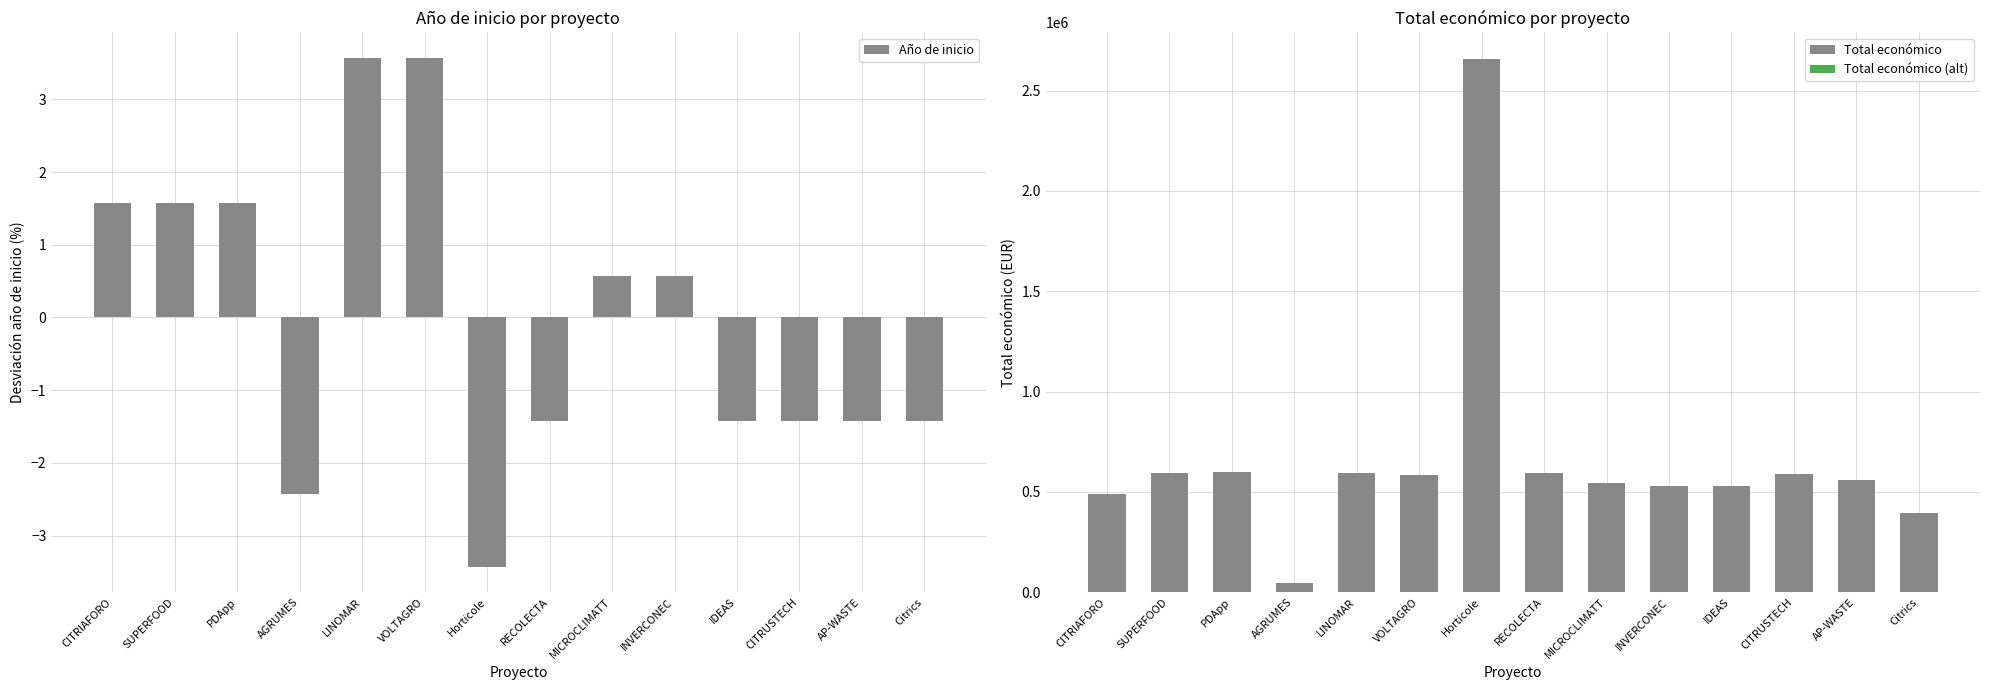

Between RECOLECTA and AP-WASTE, which series saw the biggest shift?

Total económico